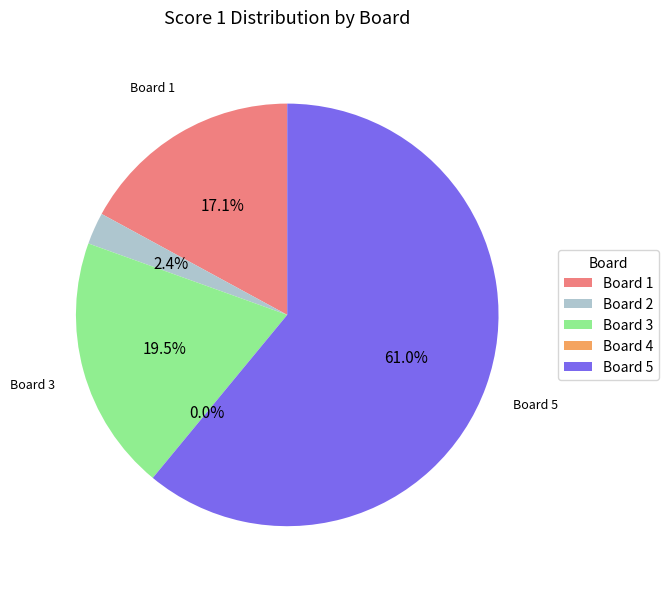

Between 2 and 3, which is larger?

3